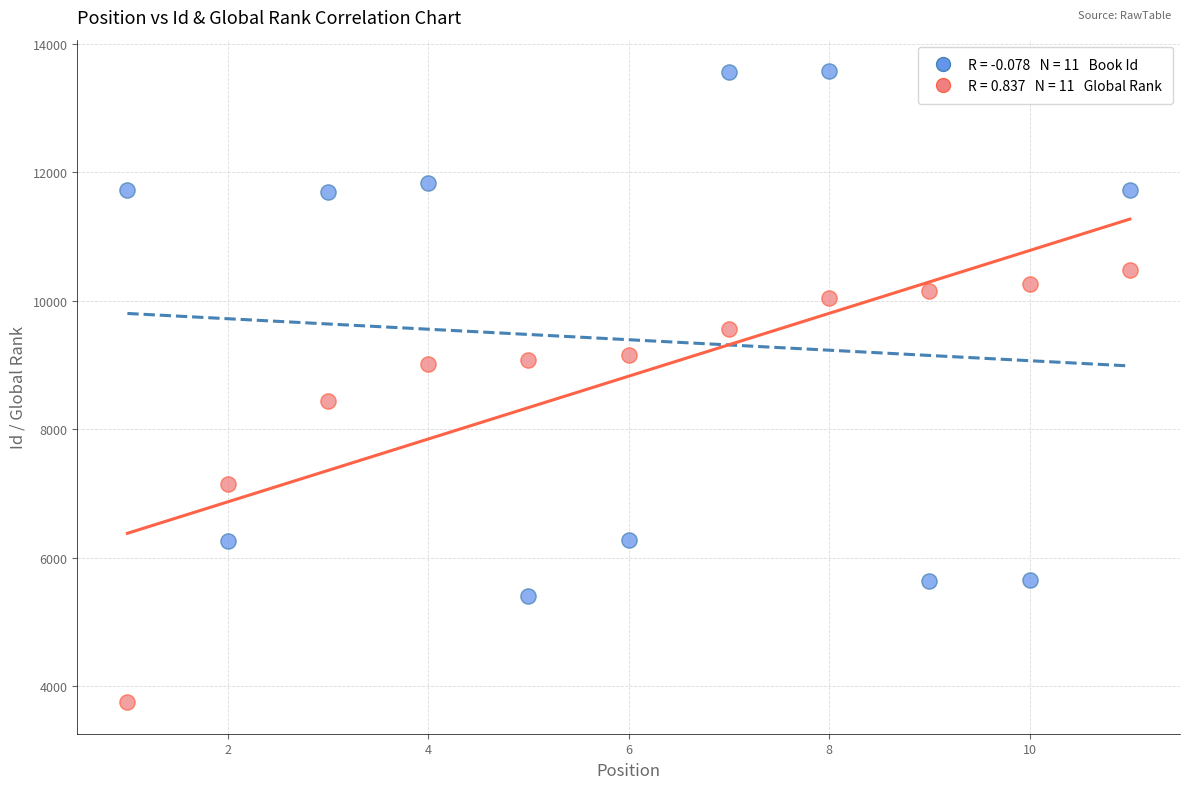

Across all data points, what is the range of X values (max minus min)?

10